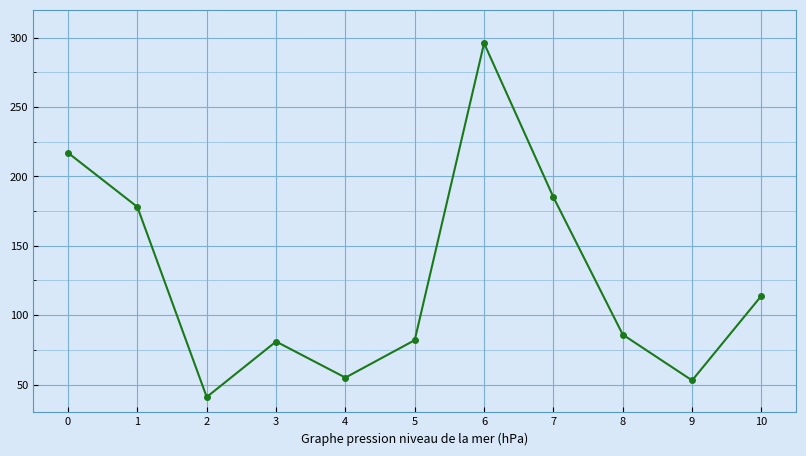

What is the difference between the maximum and minimum values?

255